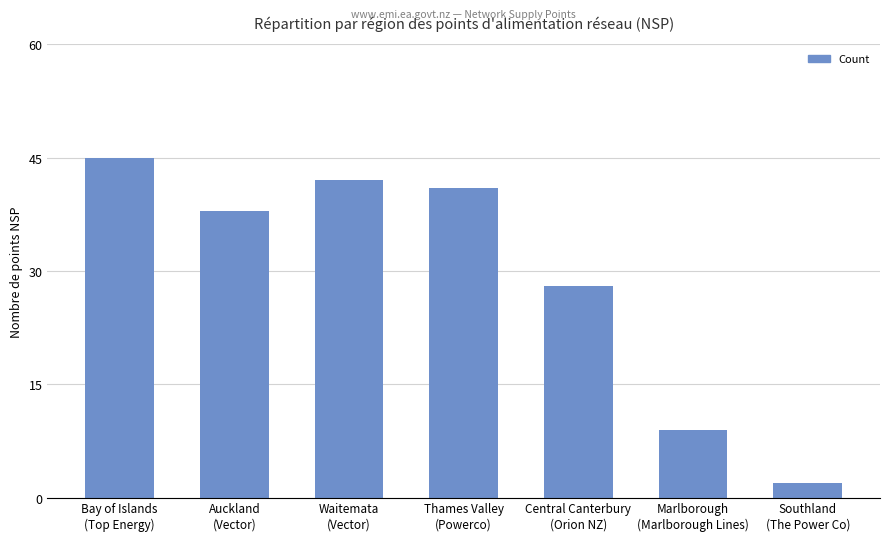

The chart shows a value of 45 at Bay of Islands
(Top Energy). True or false?

True